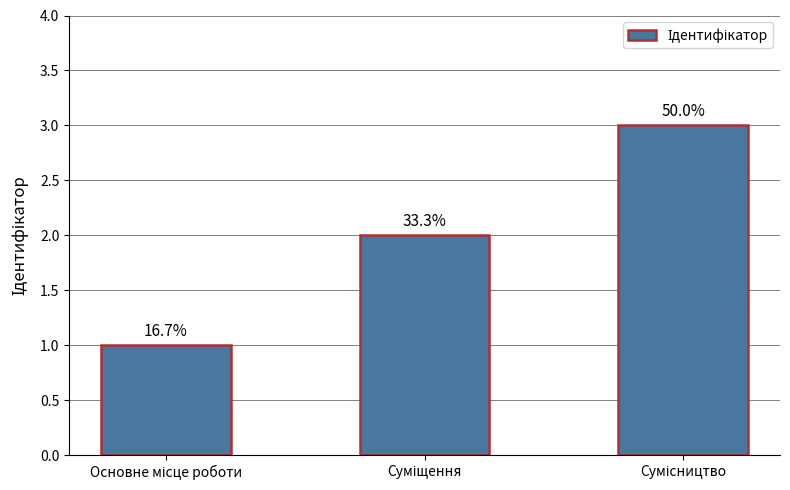

Are the bars horizontal?

No